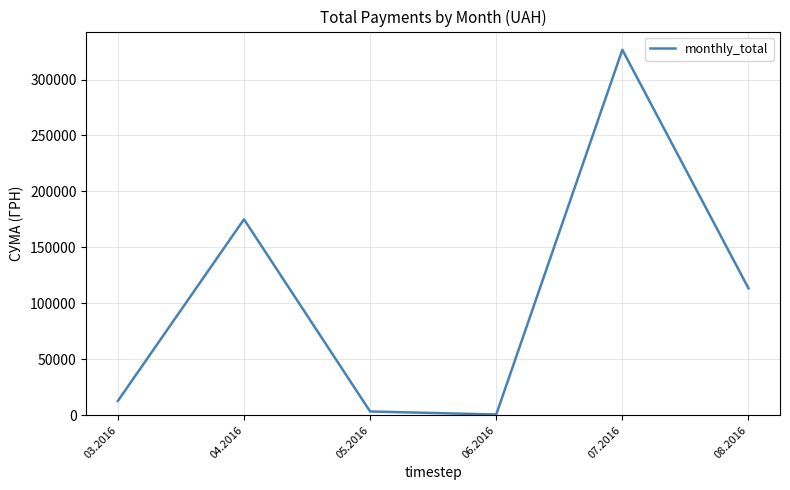

What is the average value?

105284.8